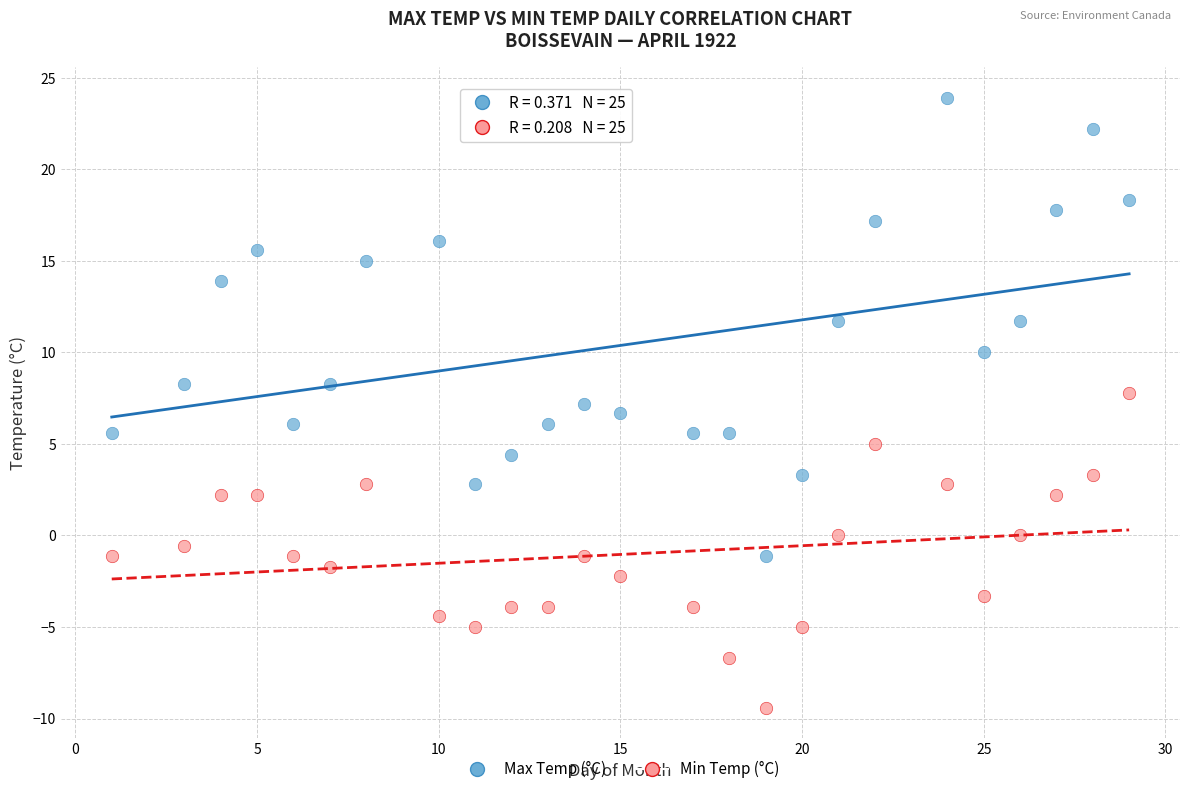

What are all the series names shown in the legend?

Max Temp (°C), Min Temp (°C)